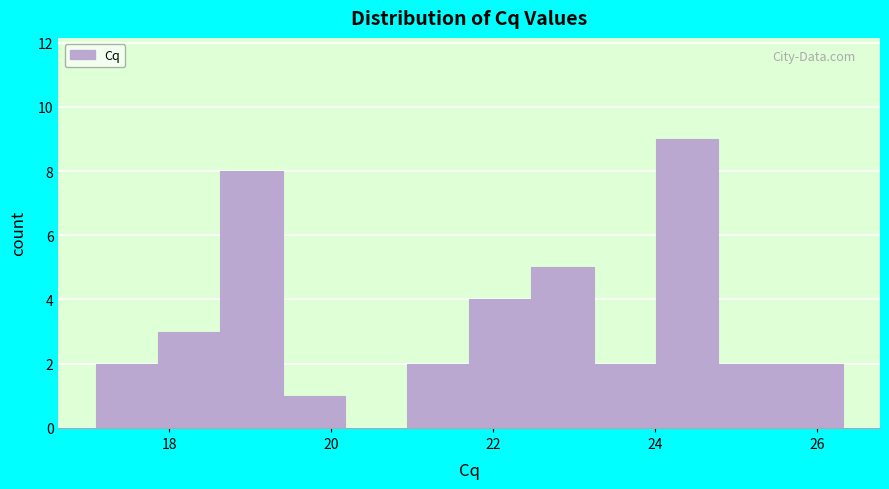

Read against the x-axis, roughly where is the centre of the tallest bar?

24.4